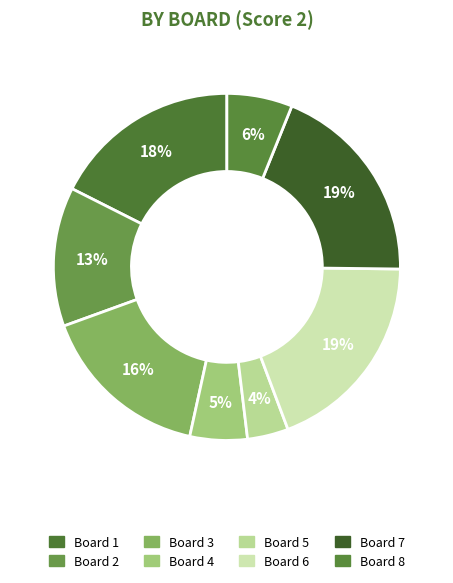

Is there any slice that represents more than half of the pie?

No